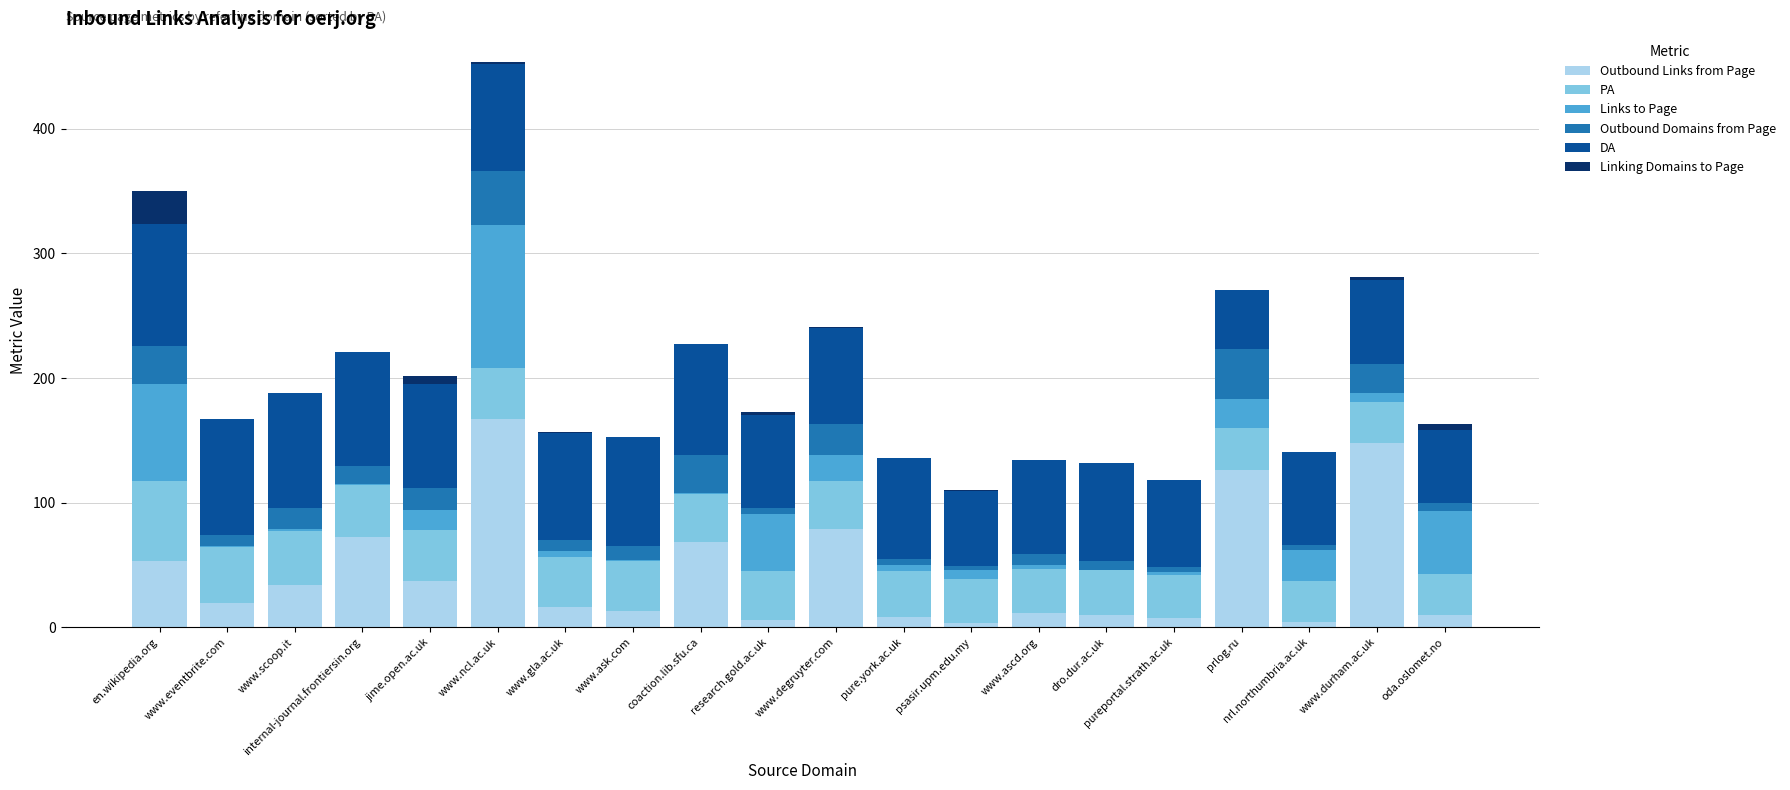

Which category has the highest value in the Outbound Links from Page series?

www.ncl.ac.uk